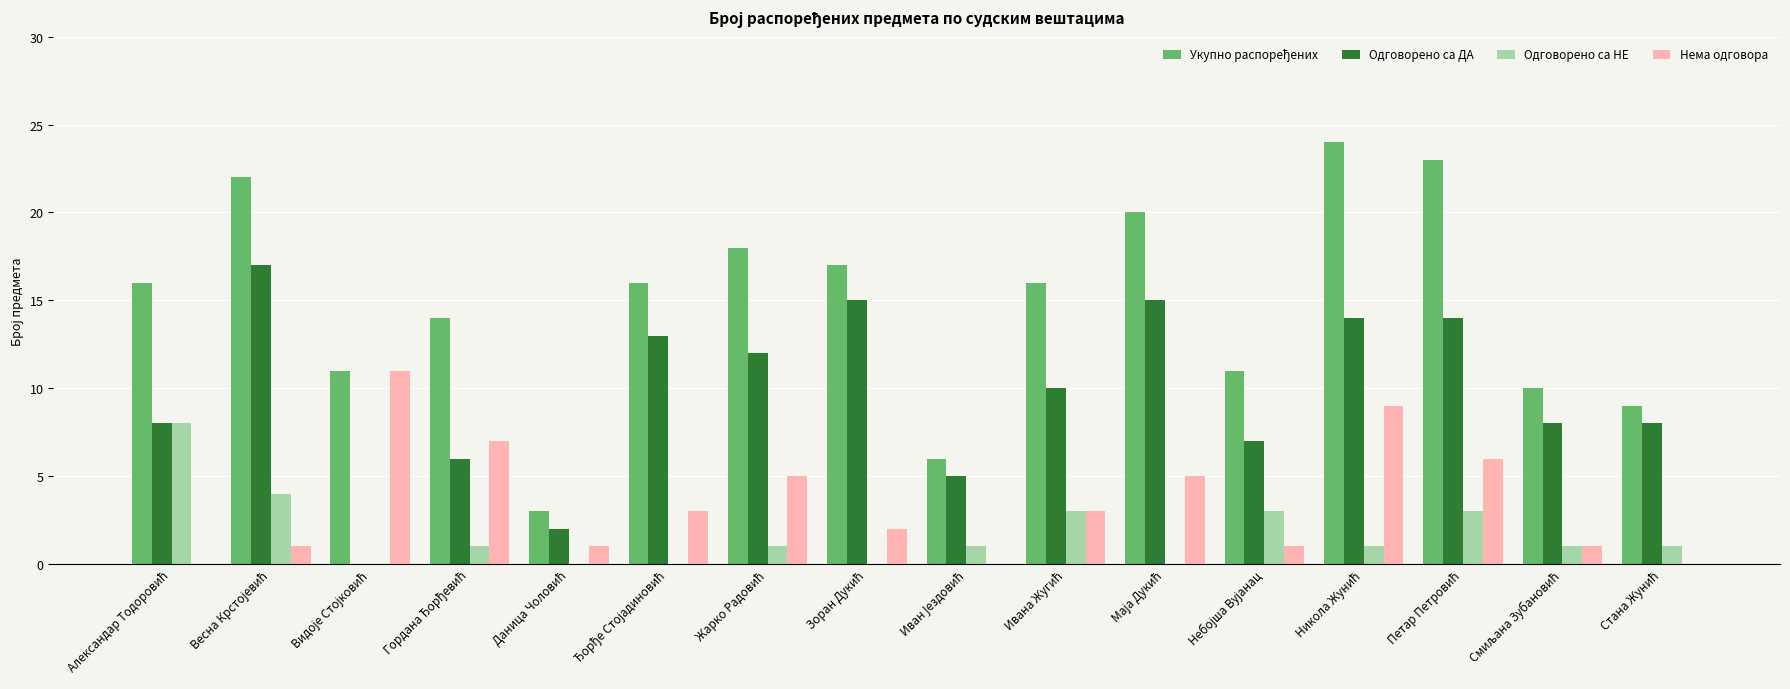

What is the highest value of the Нема одговора series?

11